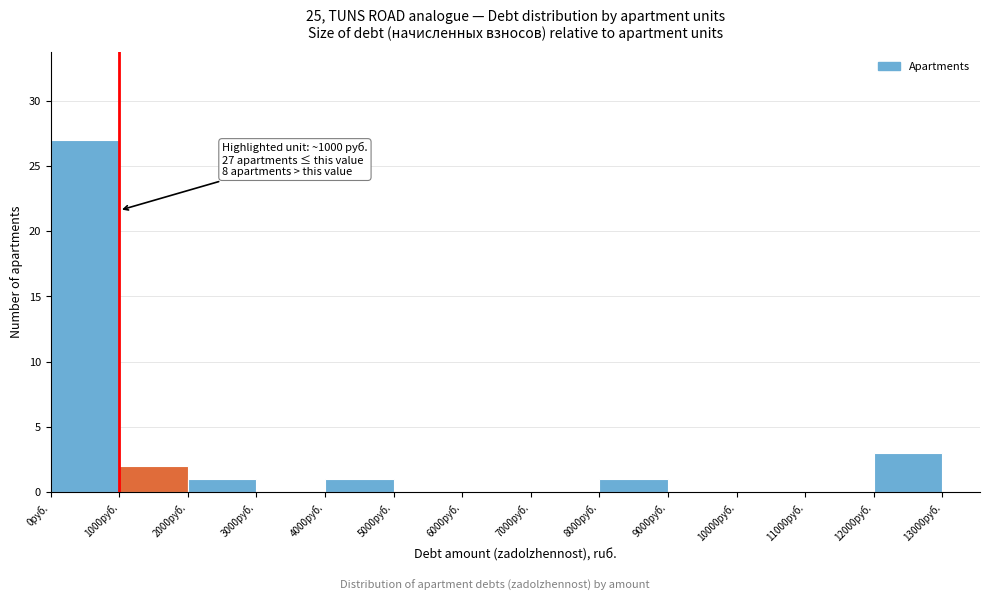

Which range on the x-axis has the tallest bar?

0 to 1000